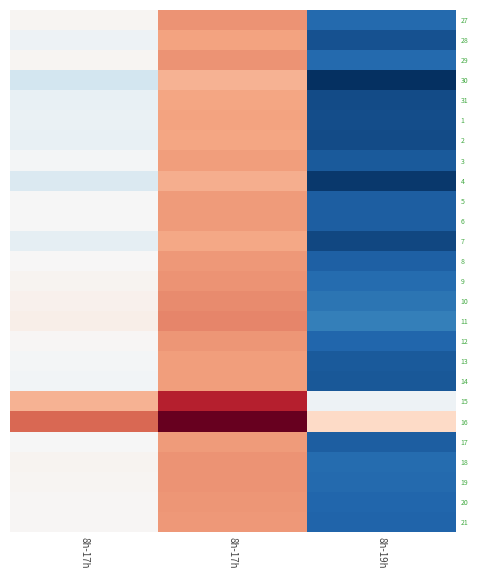

What is the smallest value displayed?

11.4